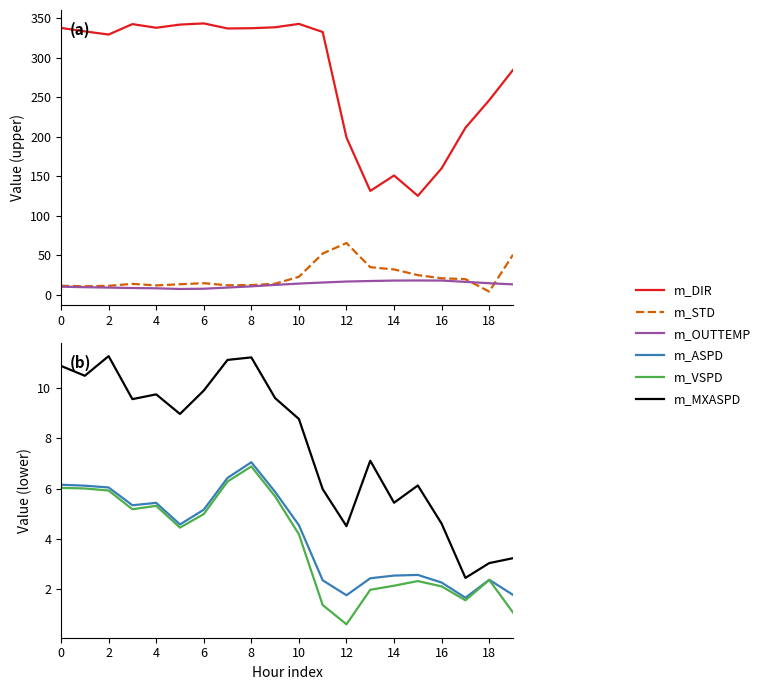

What is the sum of all m_VSPD values?

76.5